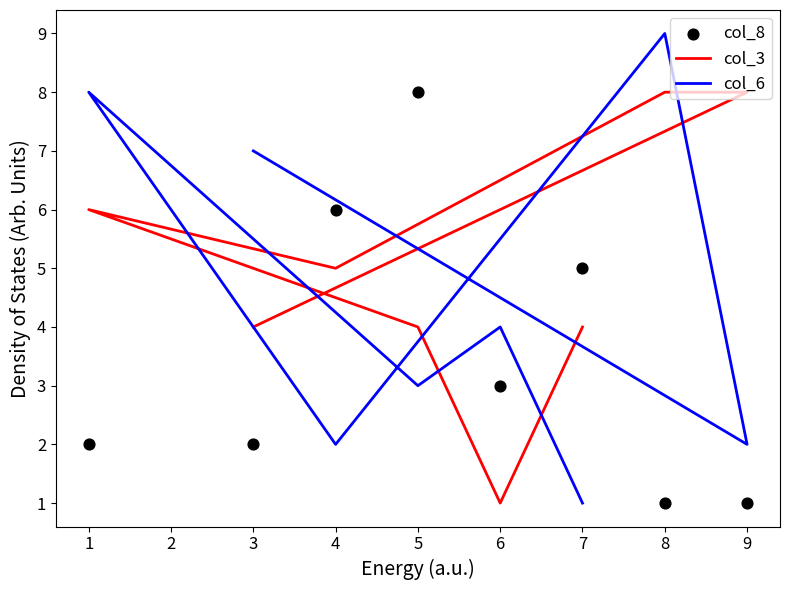

Which series has the largest total across all categories?

col_3